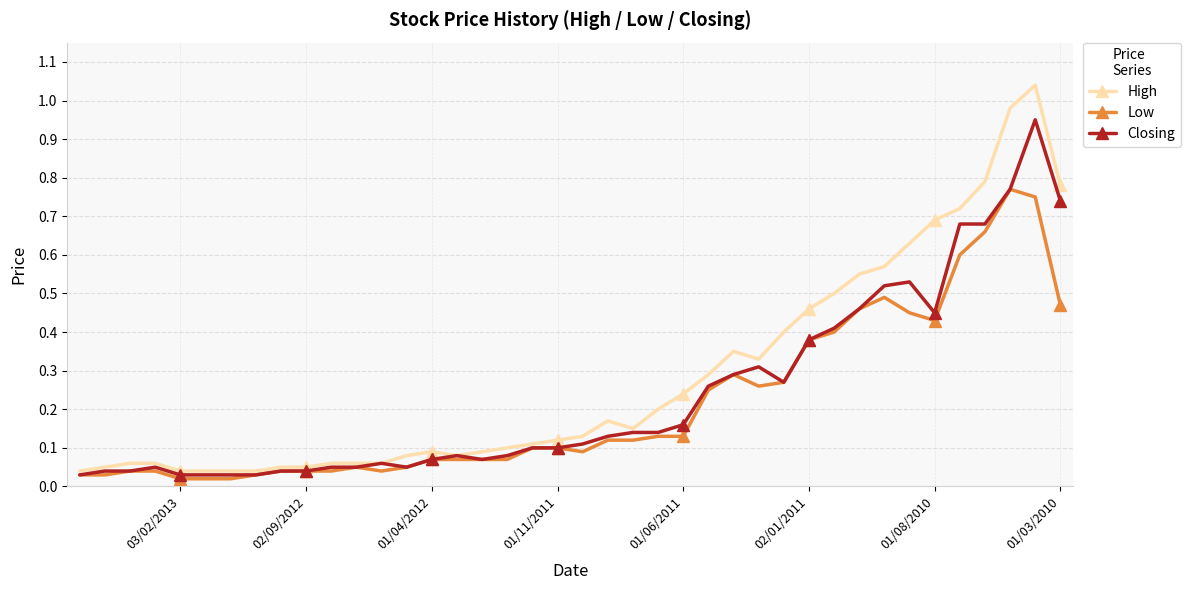

True or false: Low and Closing intersect in this chart.

False